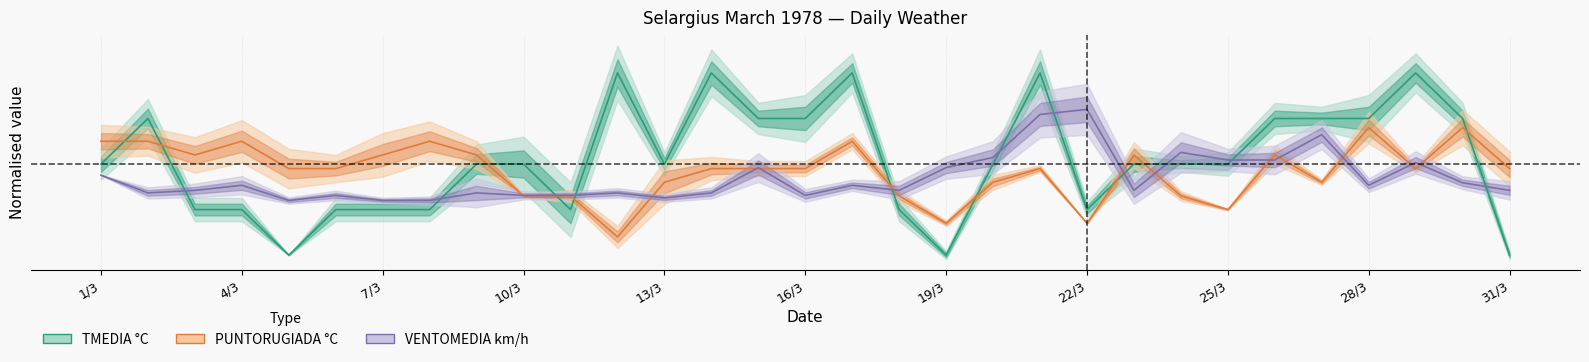

Does the chart have visible grid lines?

Yes